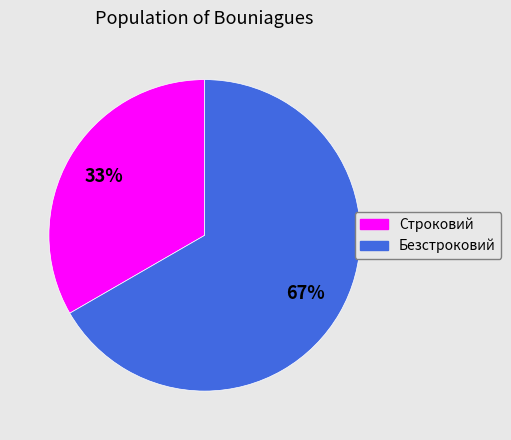

Count the number of slices in the pie.

2